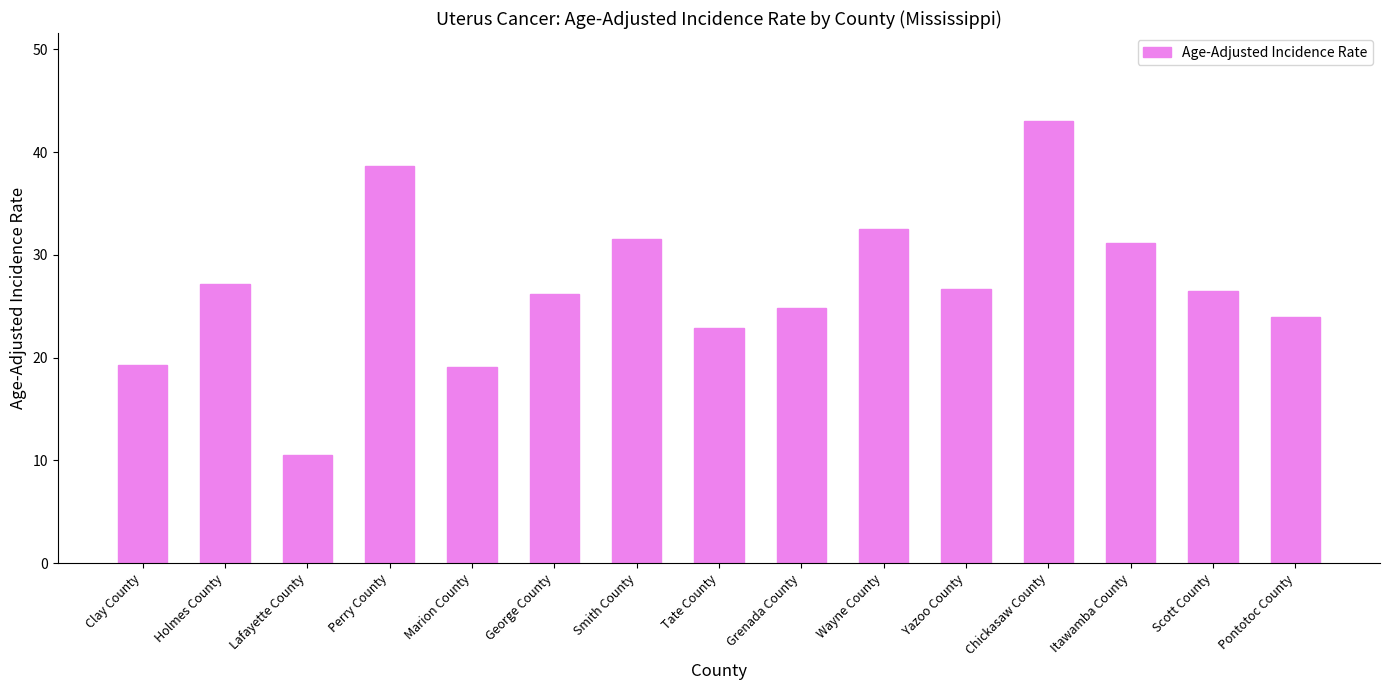

Read the value at Marion County.

19.1